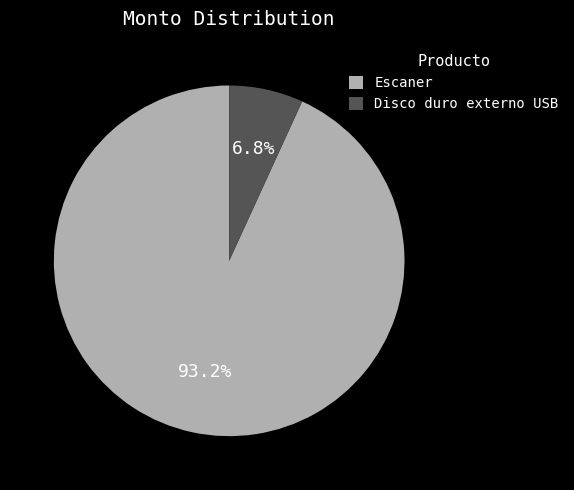

Which has a higher value, Disco duro externo USB or Escaner?

Escaner